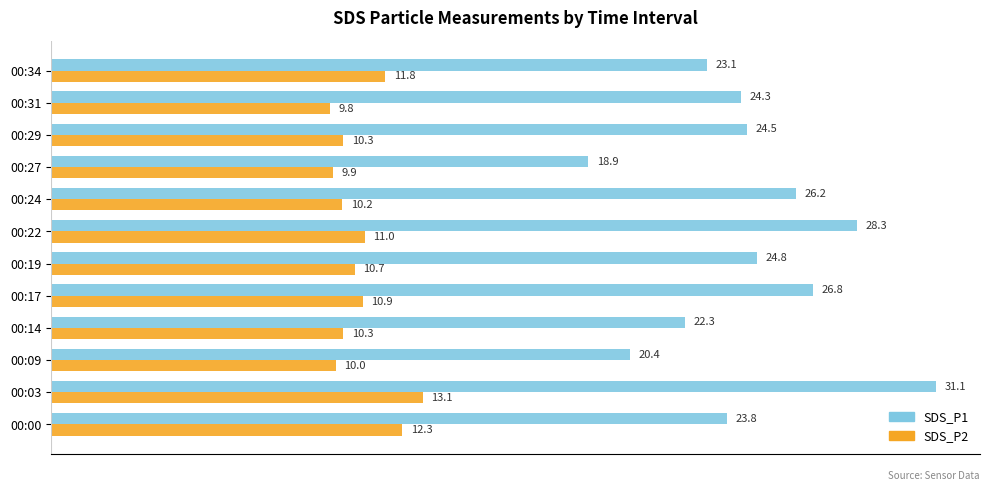

Rank the series at 00:00 from lowest to highest value.

SDS_P2, SDS_P1